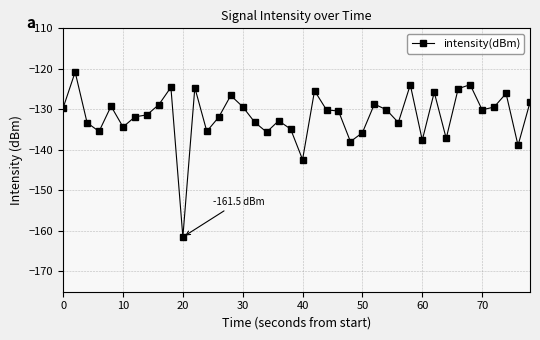

What is the value of the 39th point from the left?

-138.9